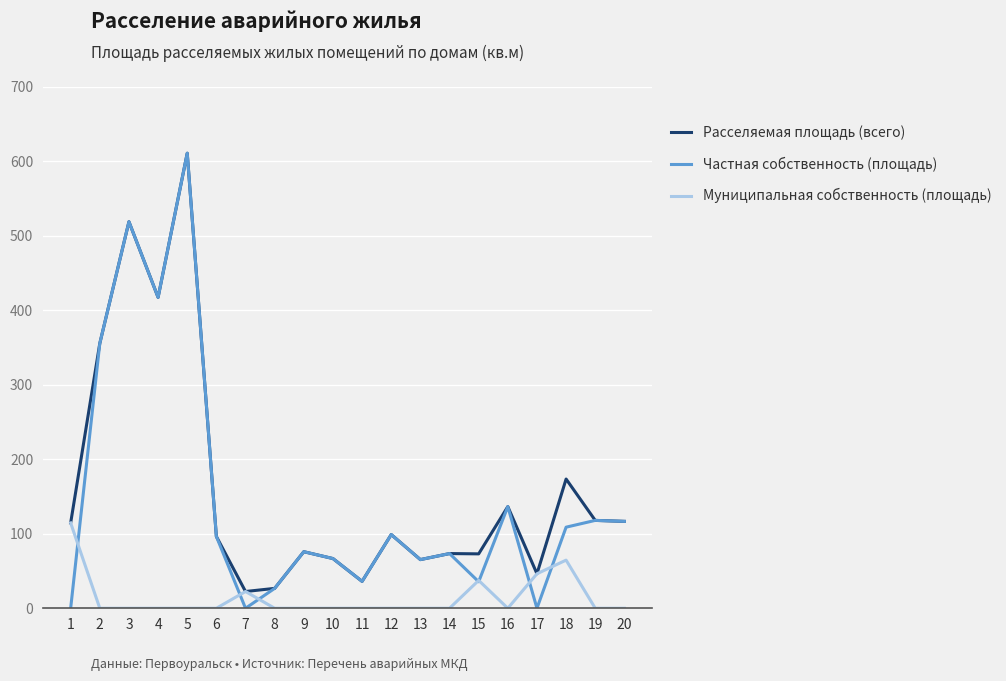

True or false: Муниципальная собственность (площадь) has a value of -71.5 at 20.

False